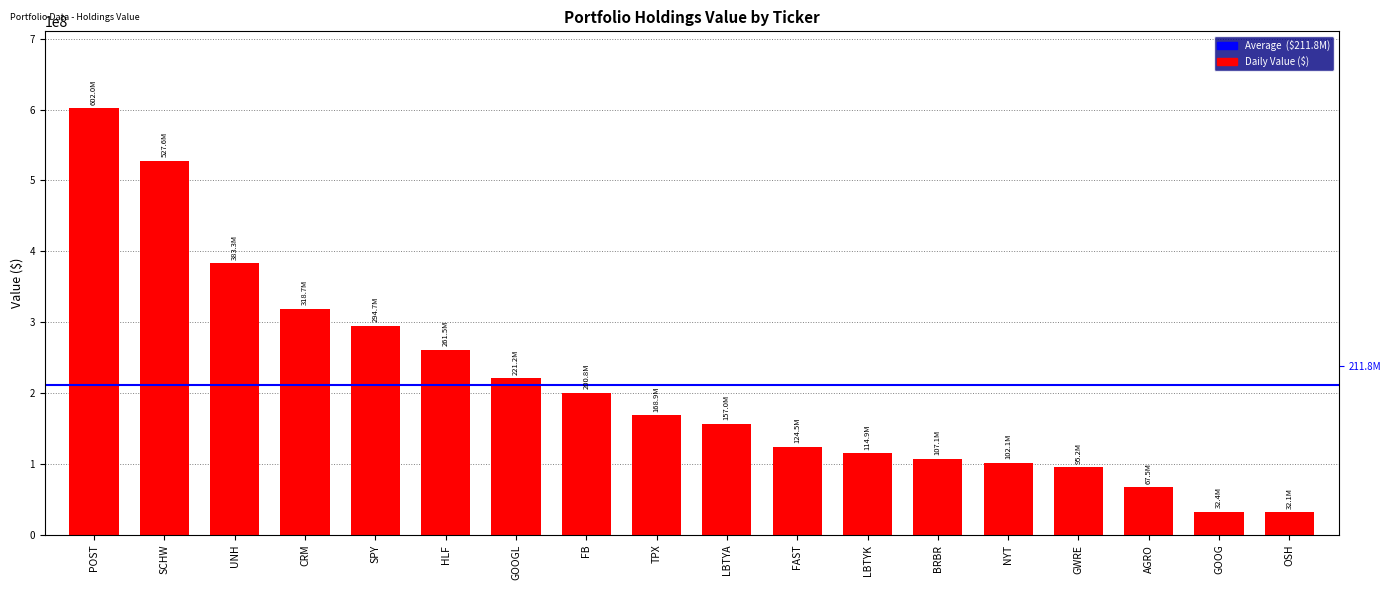

Which label corresponds to the largest value in the chart?

POST